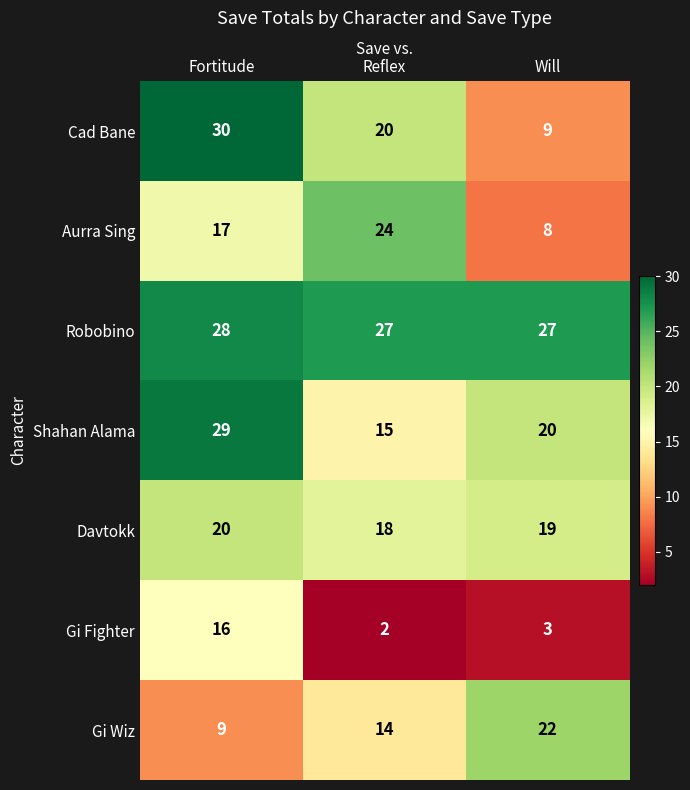

How many distinct data groups are displayed?

7